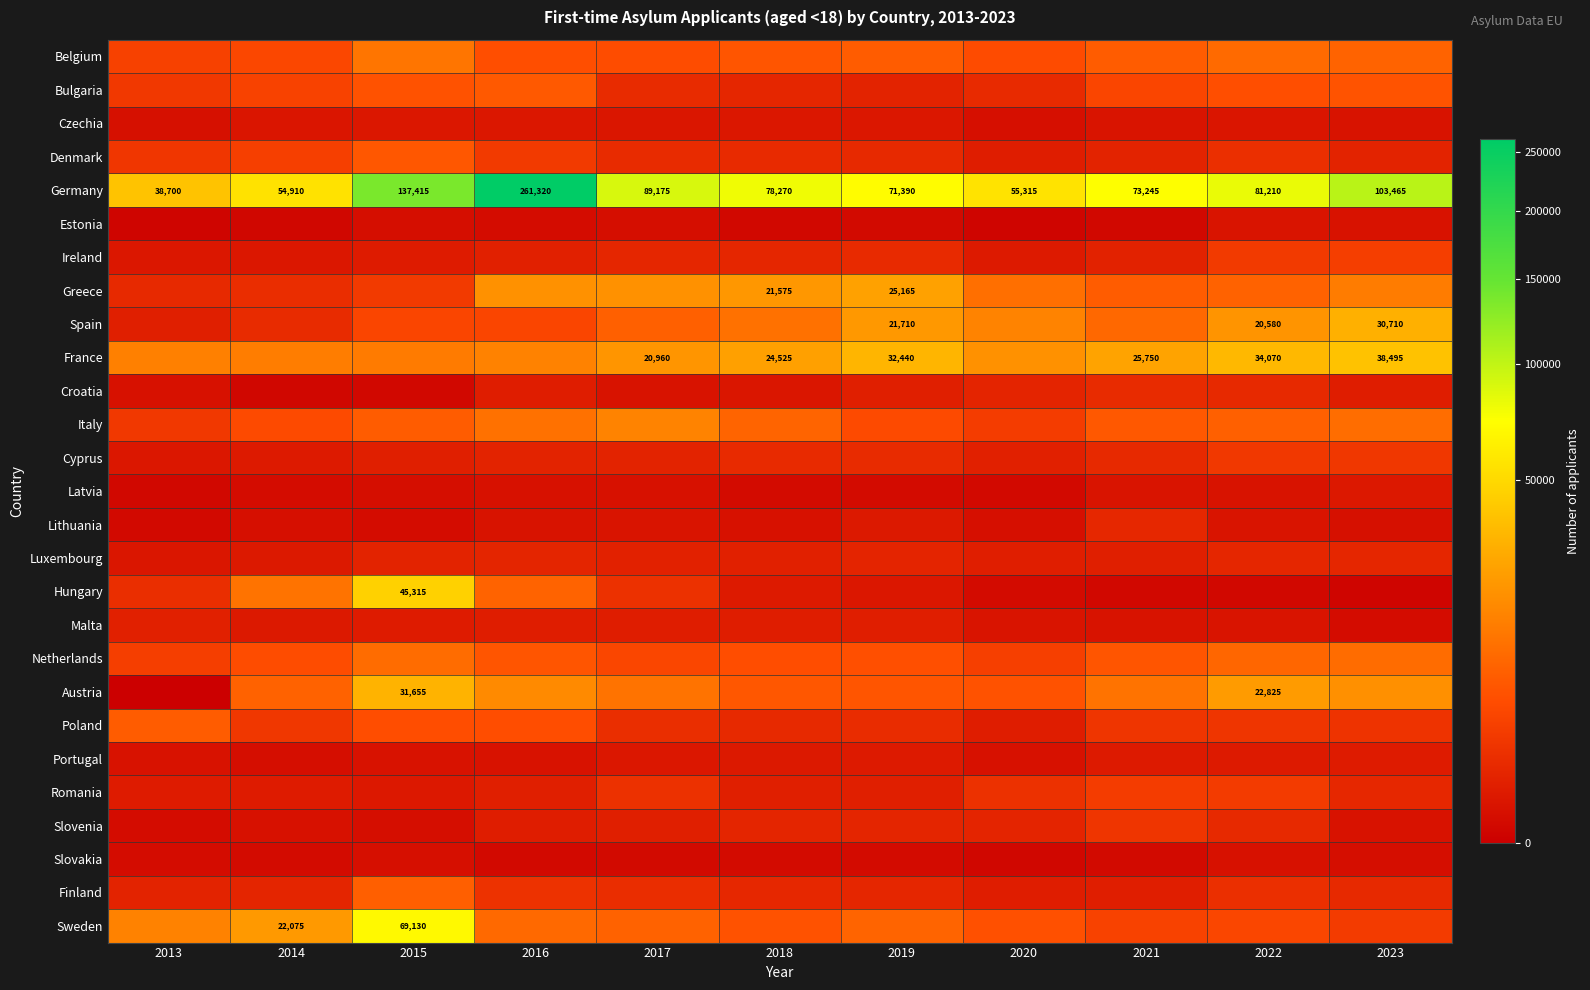

The value of Sweden at 2014 is 22075. True or false?

True